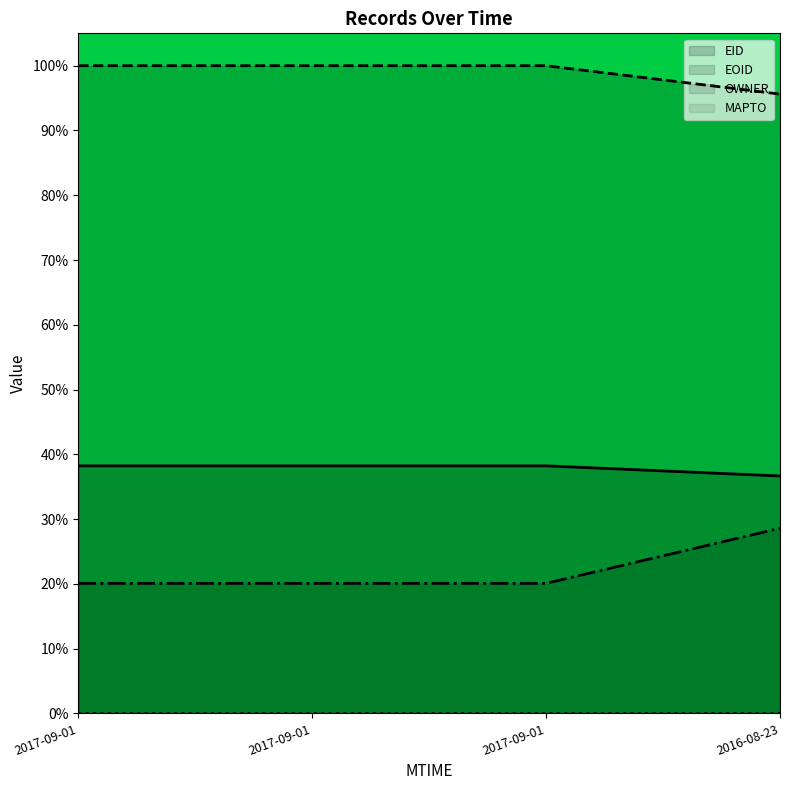

What is the minimum value shown in the chart?

0.0